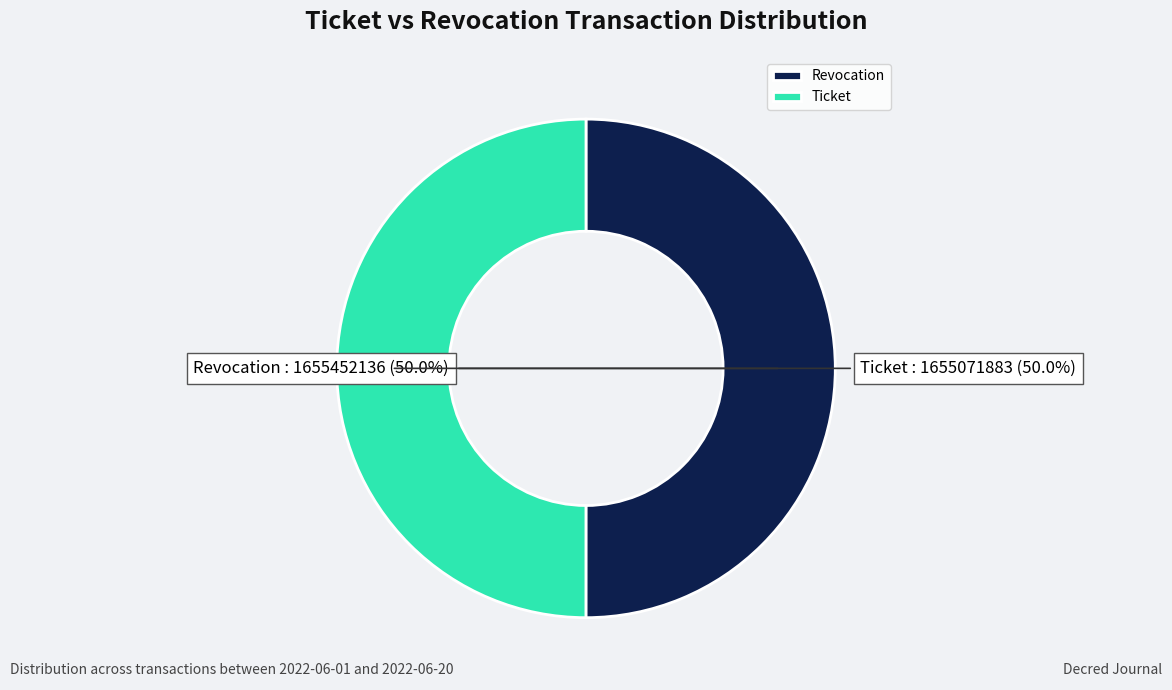

How many slices are in this pie chart?

2